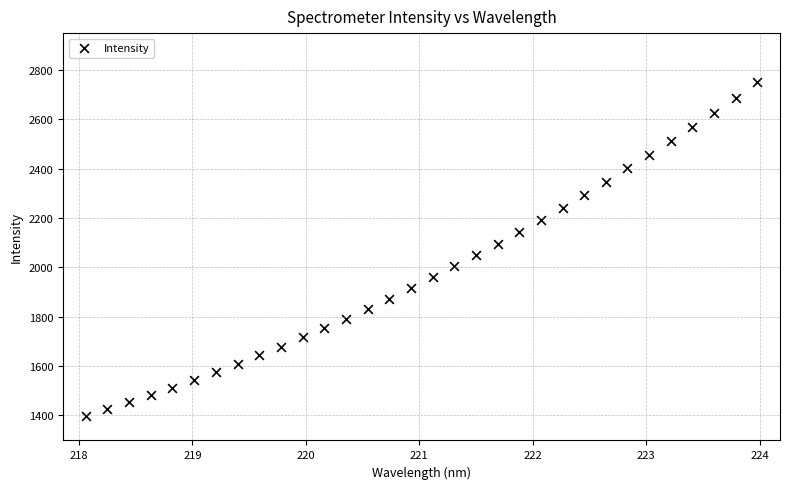

What is the range of X values (max minus min)?

5.9